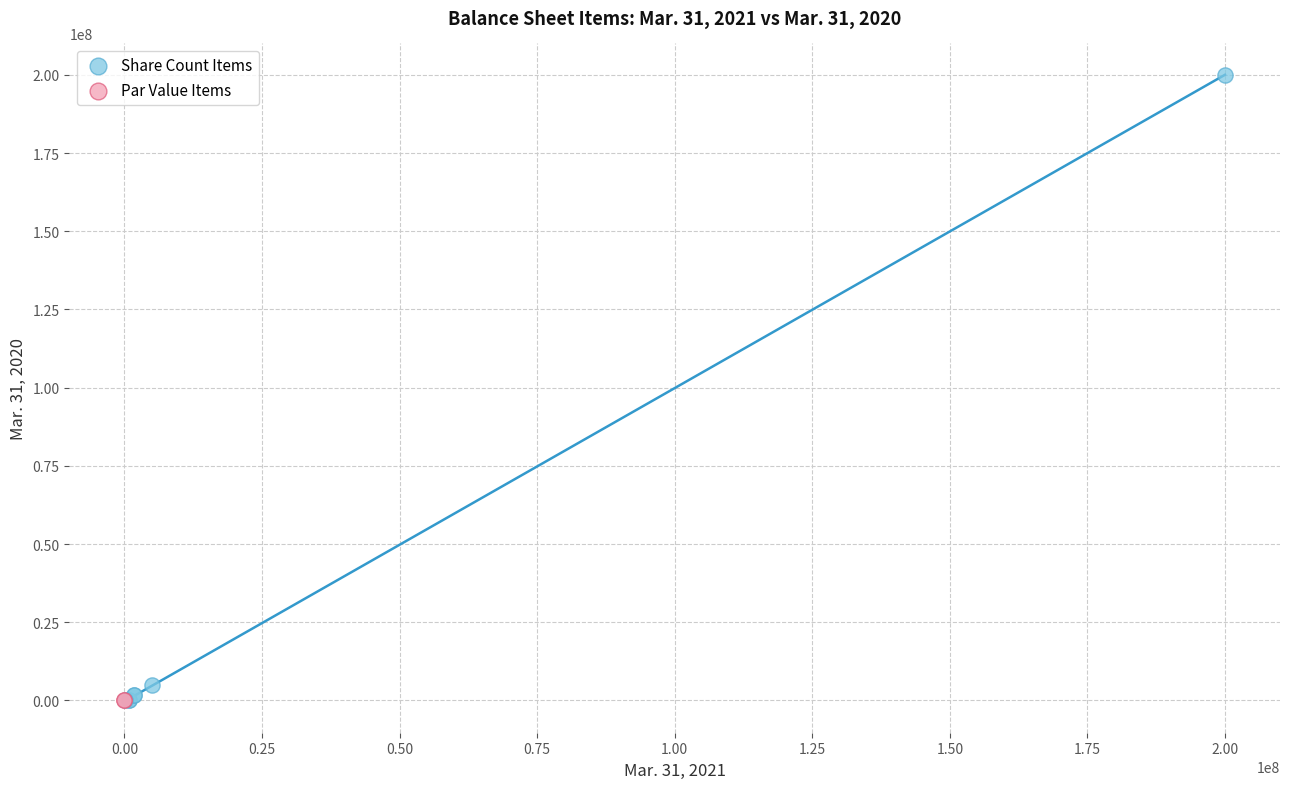

What are all the series names shown in the legend?

Share Count Items, Par Value Items